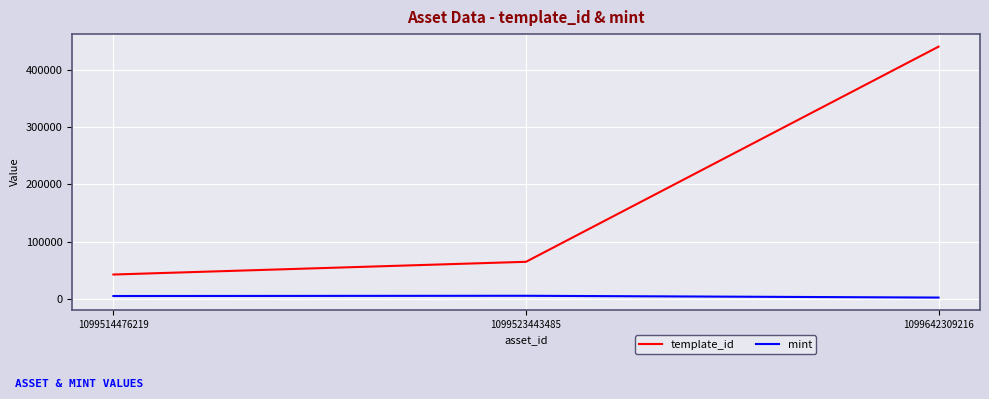

What value does the mint series have at 1099514476219, to the nearest 50?

4850